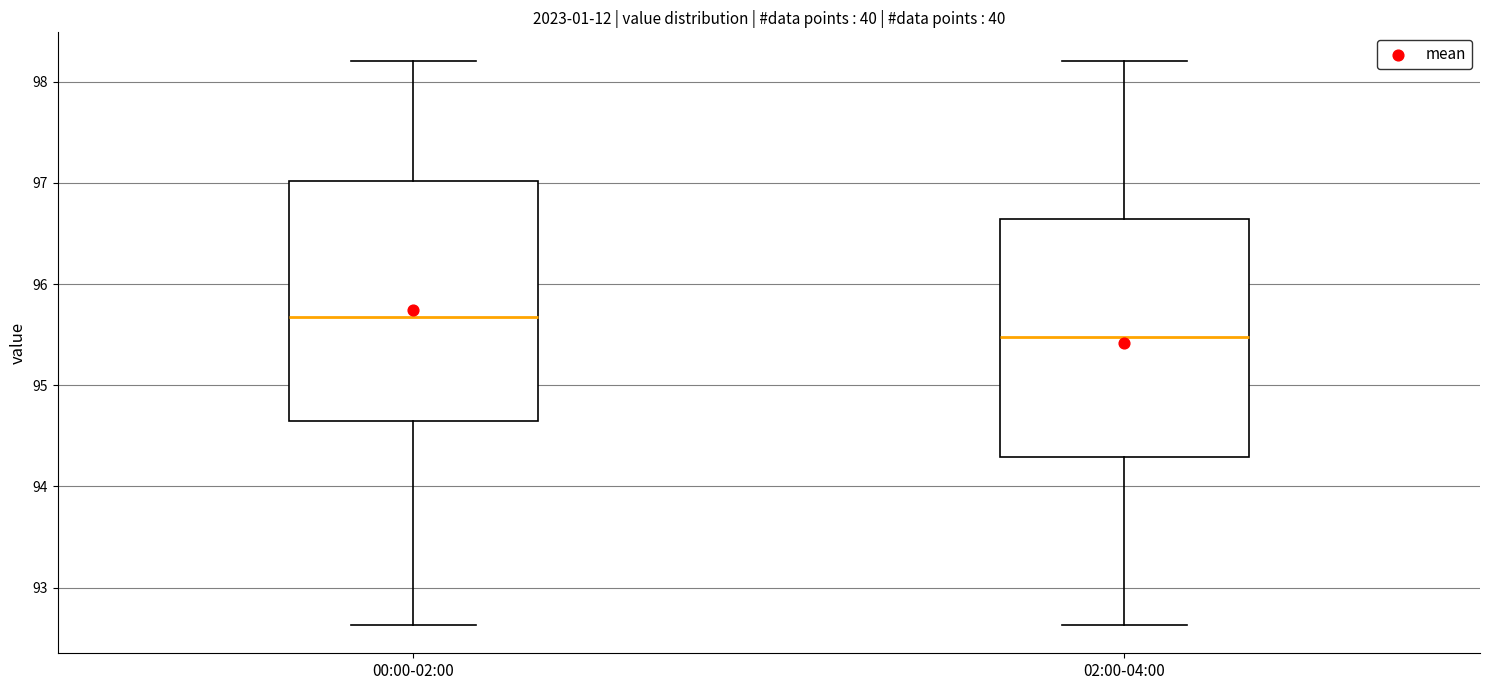

Reading left to right, read every box against the y-axis: the position of its median line, the range the box covers, and the ends of its whiskers. The values are not printed on the chart, so give them approximately, as read against the axis.

00:00-02:00: median 95.7, box 94.6 to 97.0, whiskers 92.6 to 98.2
02:00-04:00: median 95.5, box 94.3 to 96.6, whiskers 92.6 to 98.2